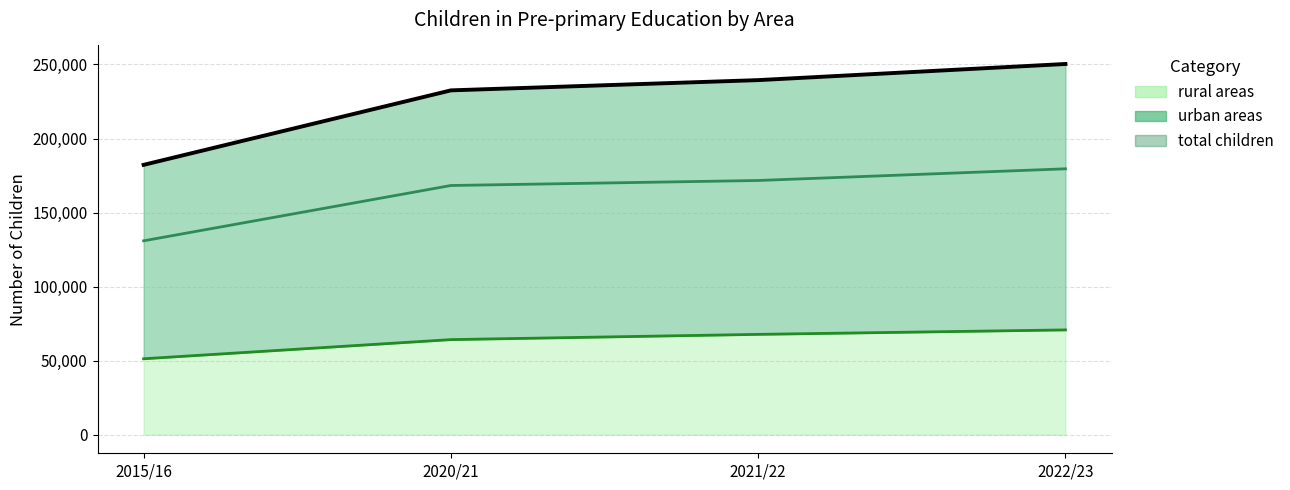

The value of total children at 2022/23 is 250319. True or false?

True